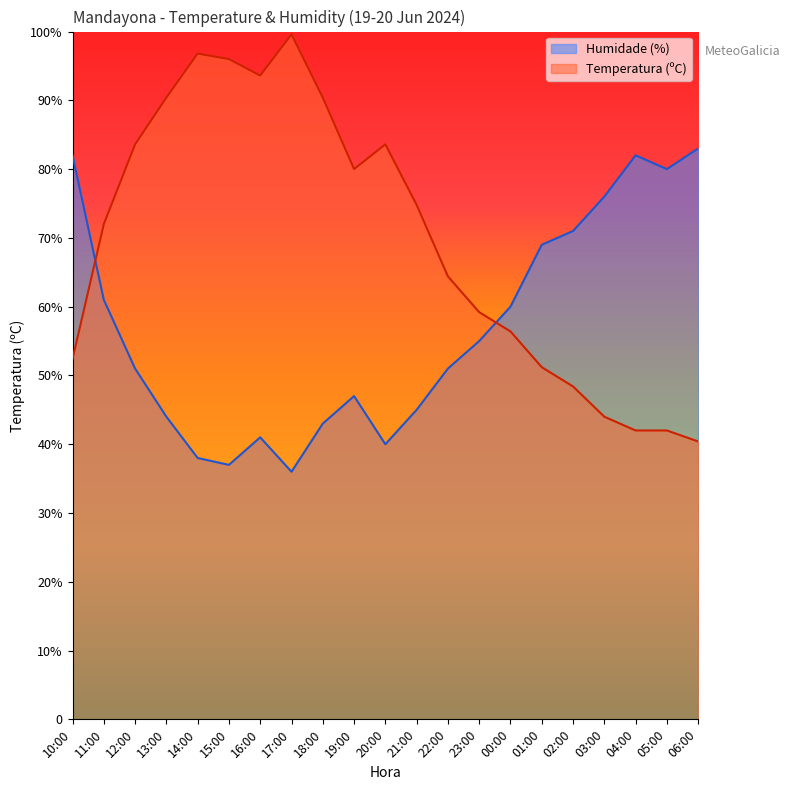

What is the spread (max minus min) of values at 05:00?

38.0